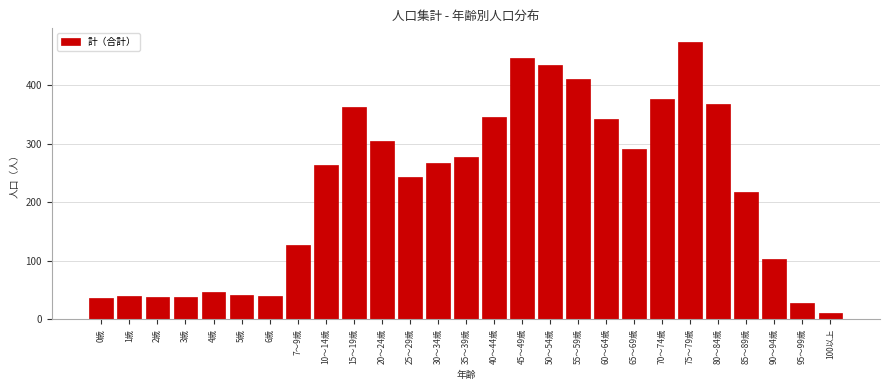

What is the change in value from 45～49歳 to 70～74歳?

-70